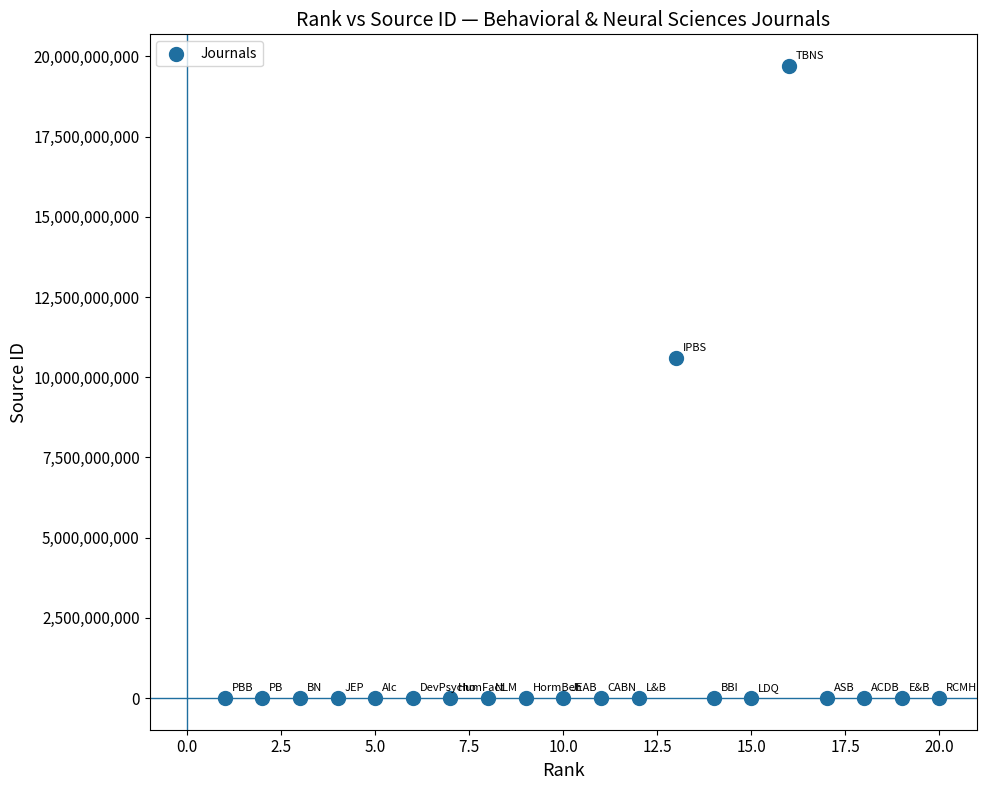

What Y value in the scatter plot is closest to 9850106664?

10600153338